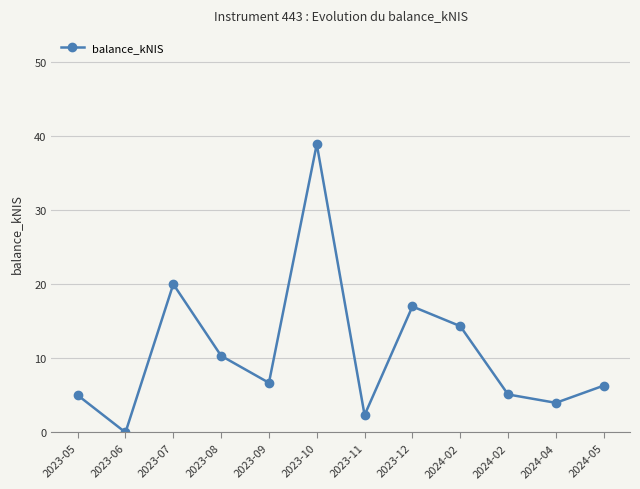

What is the ratio of the value at 2023-12 to the value at 2023-08?

1.6